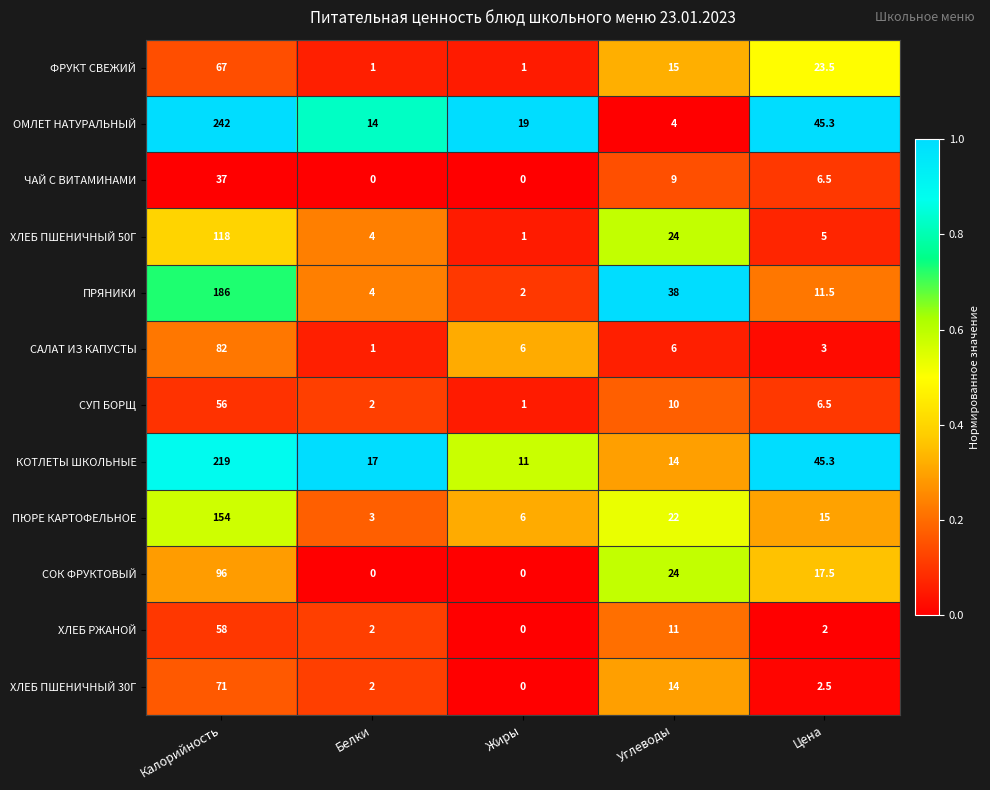

How many categories are shown in the chart?

5